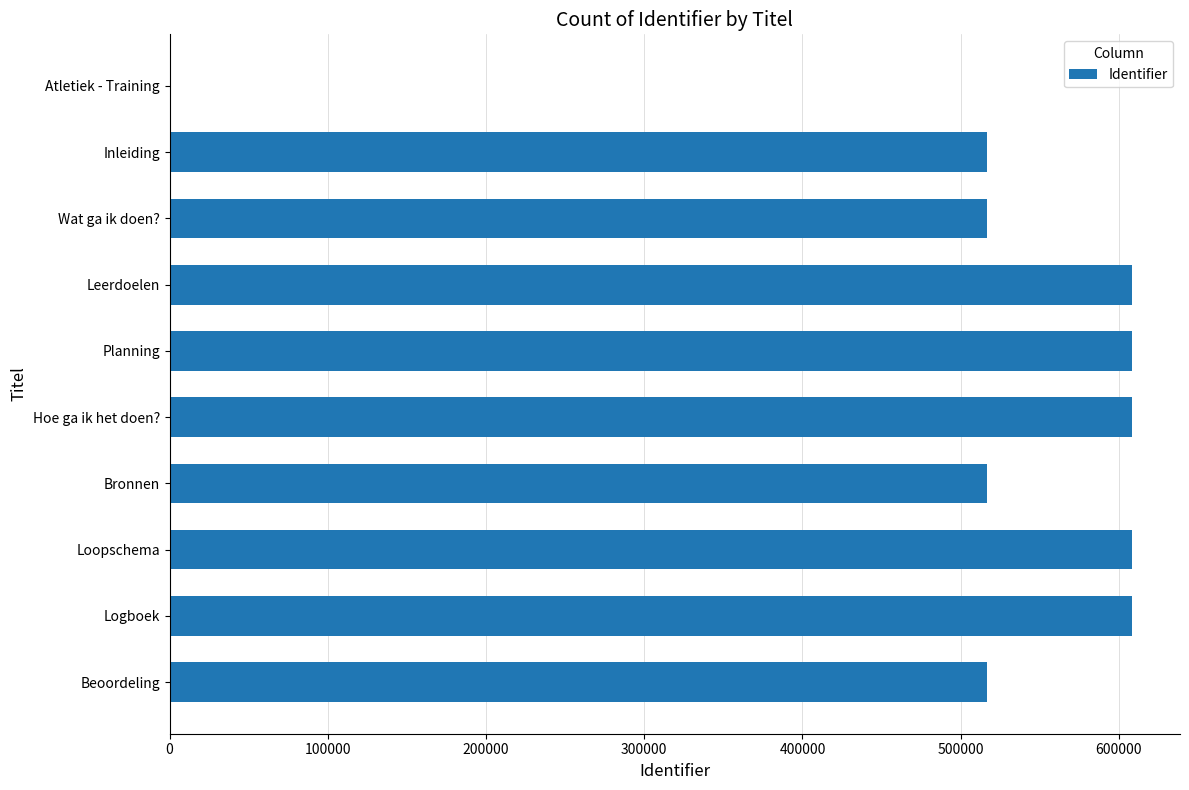

Between Leerdoelen and Wat ga ik doen?, which is larger?

Leerdoelen